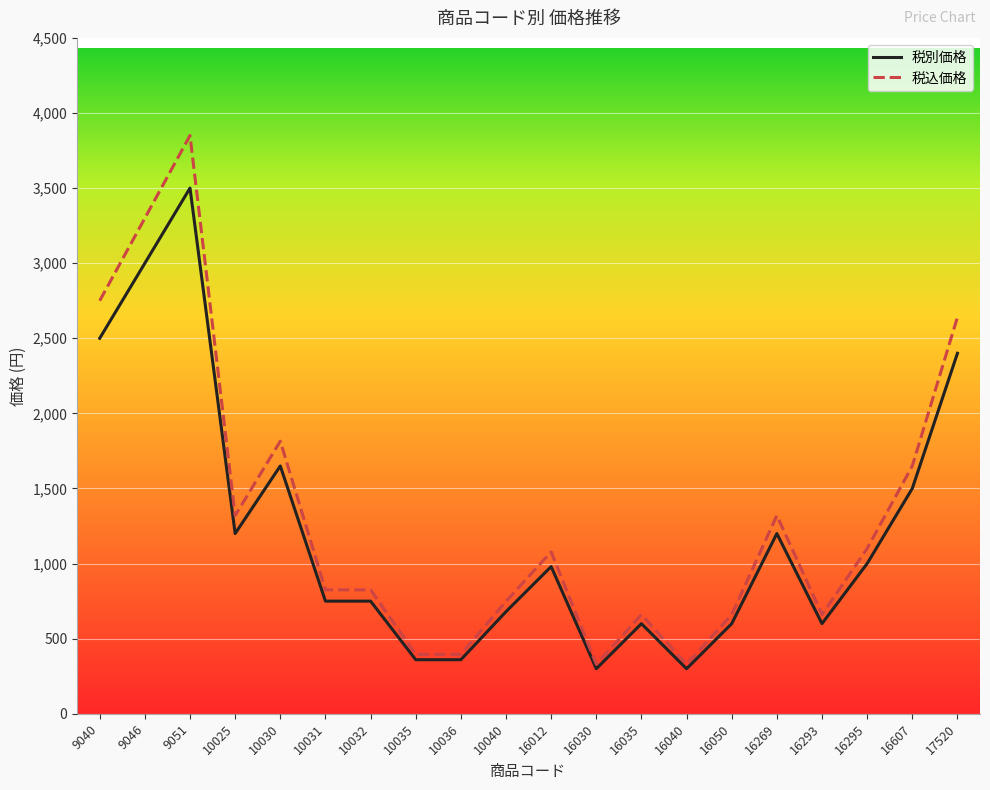

What is the maximum value for 税込価格?

3850